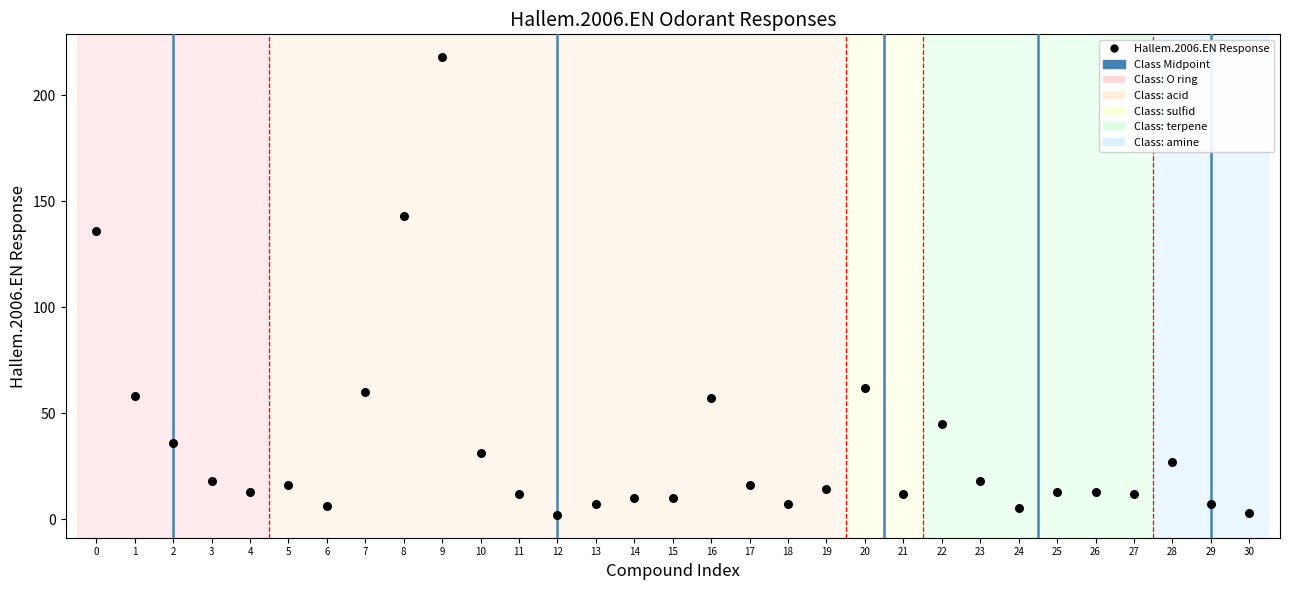

What Y value in the scatter plot is closest to 110?

136